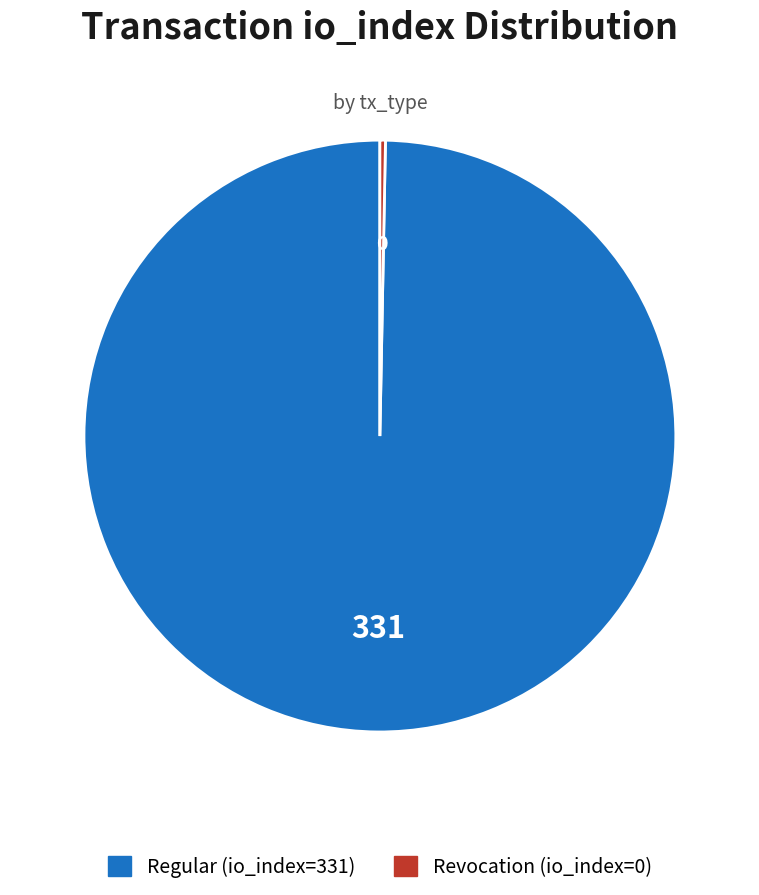

Which slice represents more than half of the pie?

Regular (io_index=331)